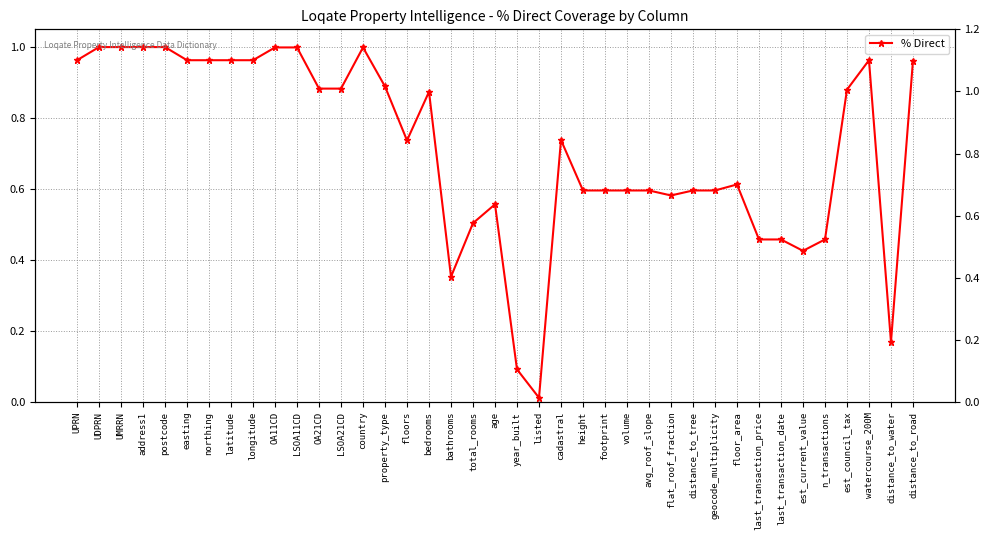

Reading left to right, extract all data points from this chart.

1.0	1.0	1.0	1.0	1.0	1.0	1.0	1.0	1.0	1.0	1.0	0.9	0.9	1.0	0.9	0.7	0.9	0.4	0.5	0.6	0.1	0.0	0.7	0.6	0.6	0.6	0.6	0.6	0.6	0.6	0.6	0.5	0.5	0.4	0.5	0.9	1.0	0.2	1.0